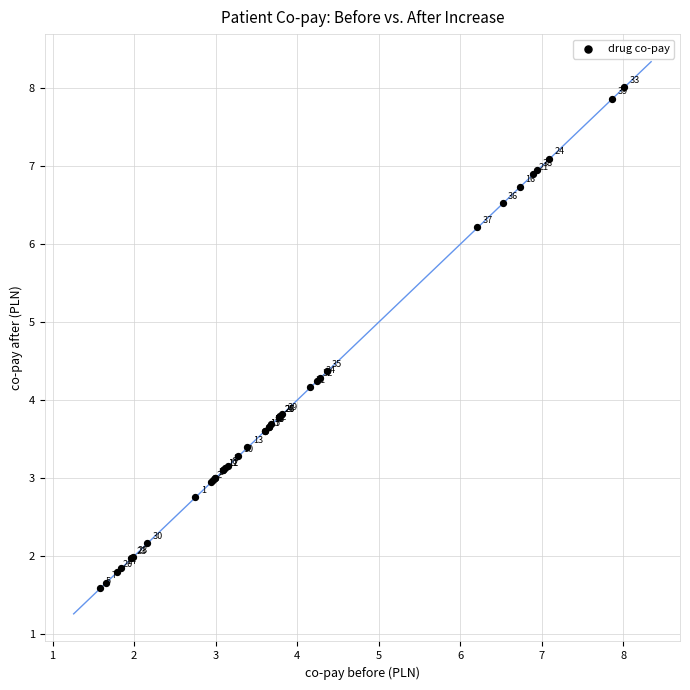

What Y value in the scatter plot is closest to 4?

4.2